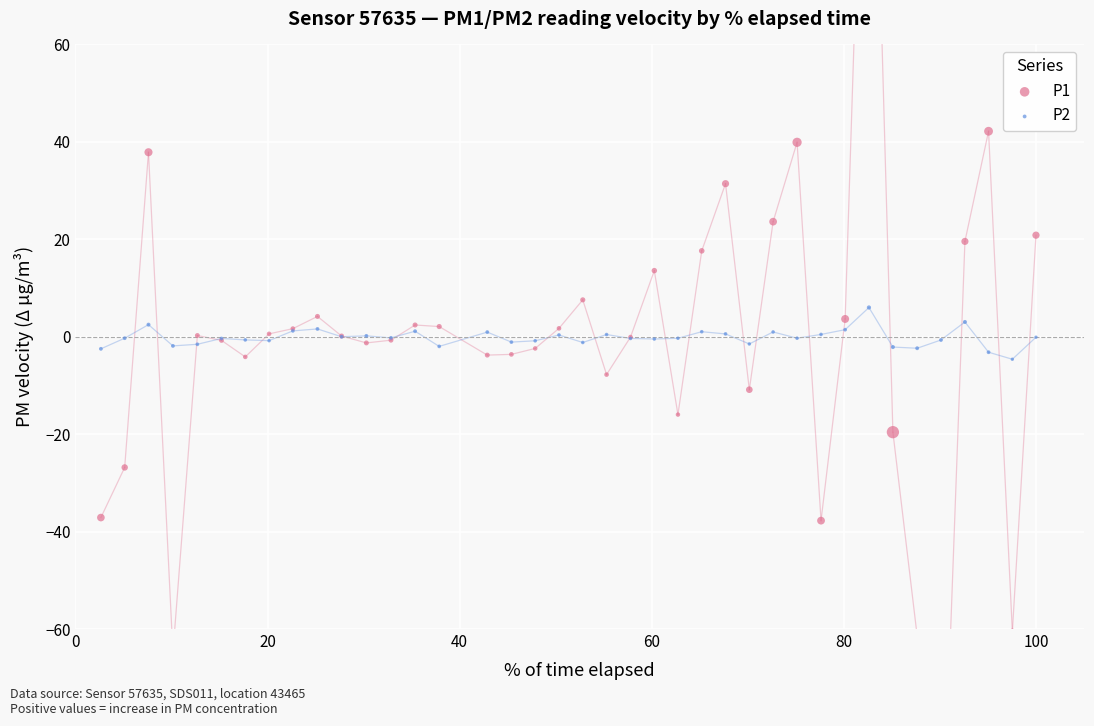

Which series has the largest total across all categories?

P2